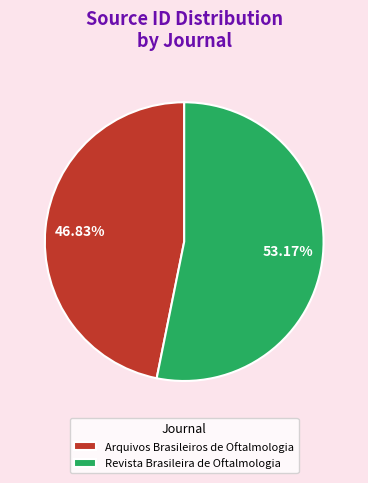

To the nearest percent, what percentage of the pie is Arquivos Brasileiros de Oftalmologia?

47%